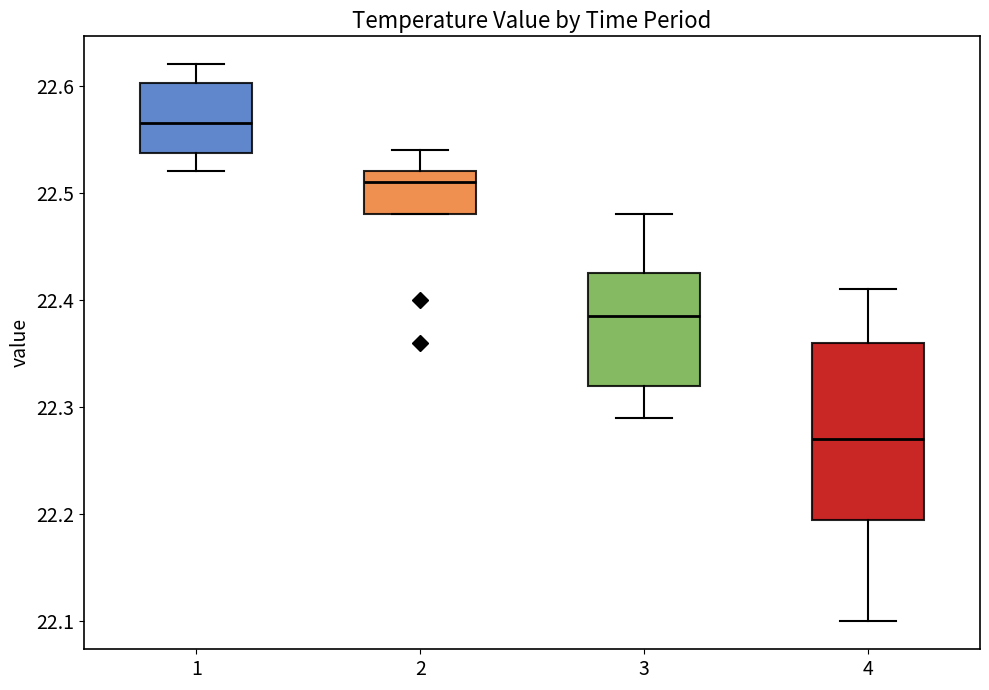

Where is the upper edge of the box at x = 1 on the y-axis? The values are not printed on the chart, so give them approximately, as read against the axis.

22.60